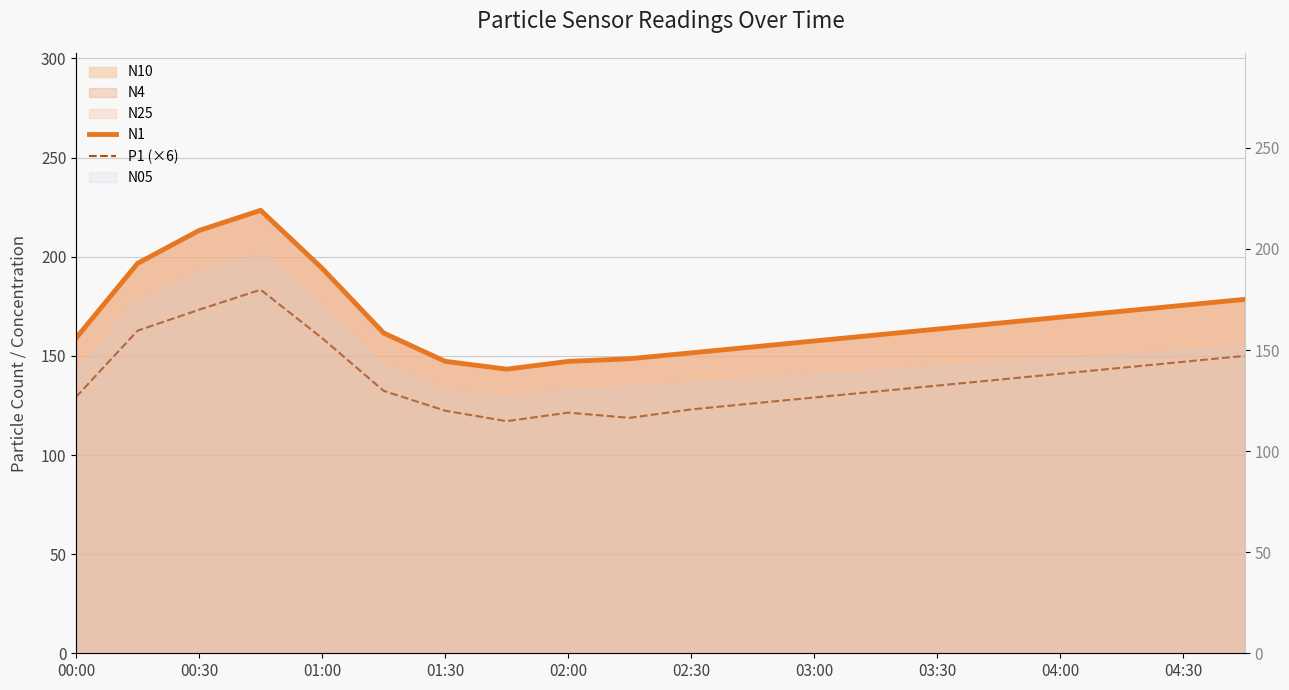

Which series changed the most between 00:30 and 03:30?

N1